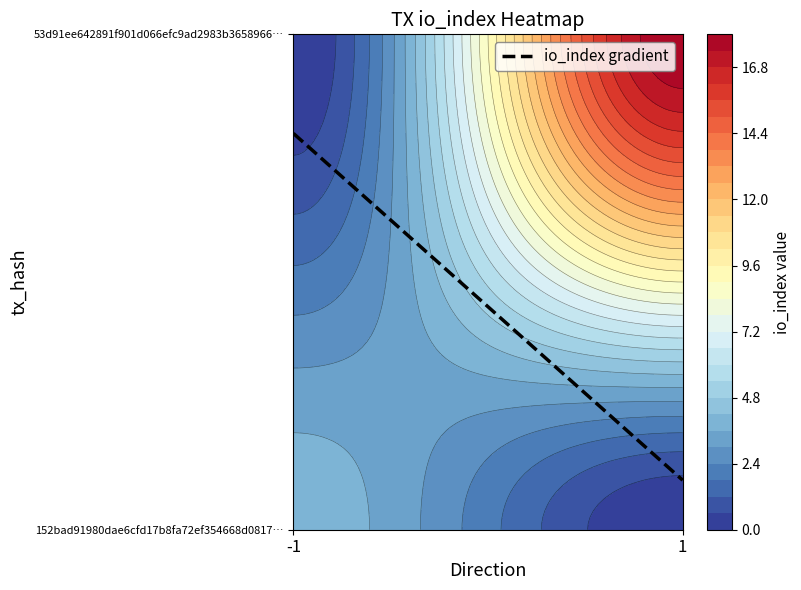

Reading left to right, what are all the values shown in this chart?

152bad91980dae6cfd17b8fa72ef354668d0817: direction=-1	io_index=4
53d91ee642891f901d066efc9ad2983b3658966: direction=1	io_index=18